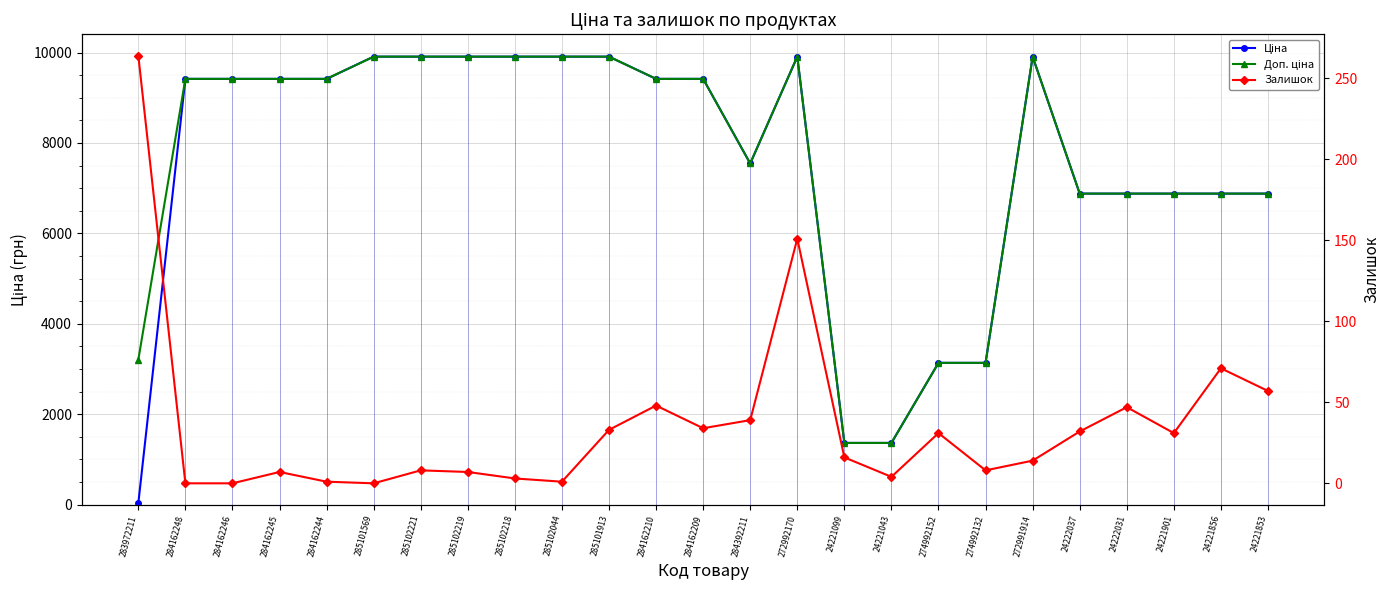

True or false: Ціна has more than 2 interior local peaks.

False